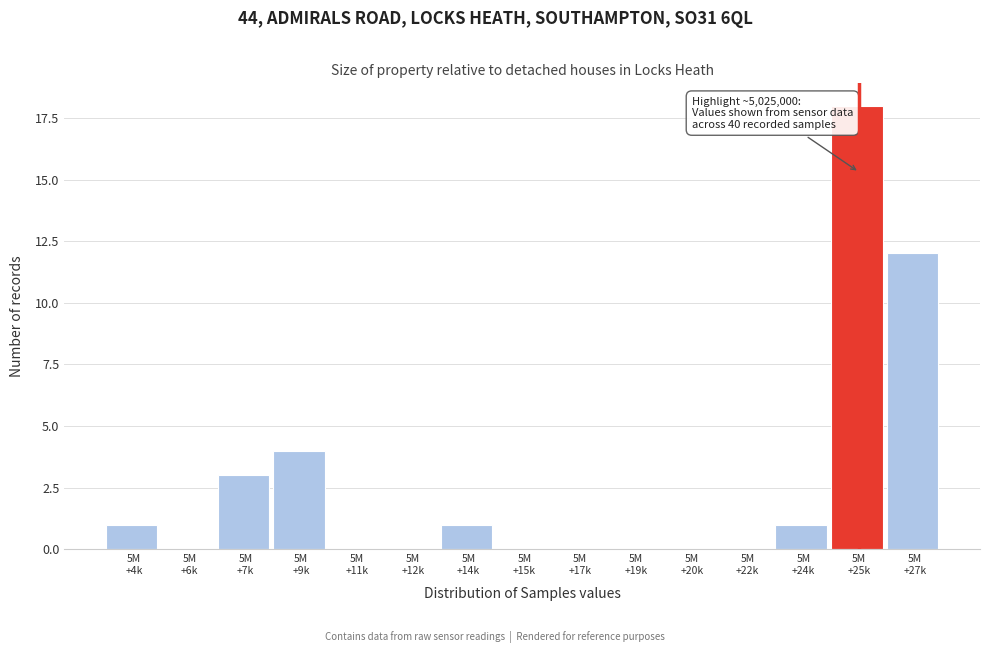

What is the sum of all values?

40